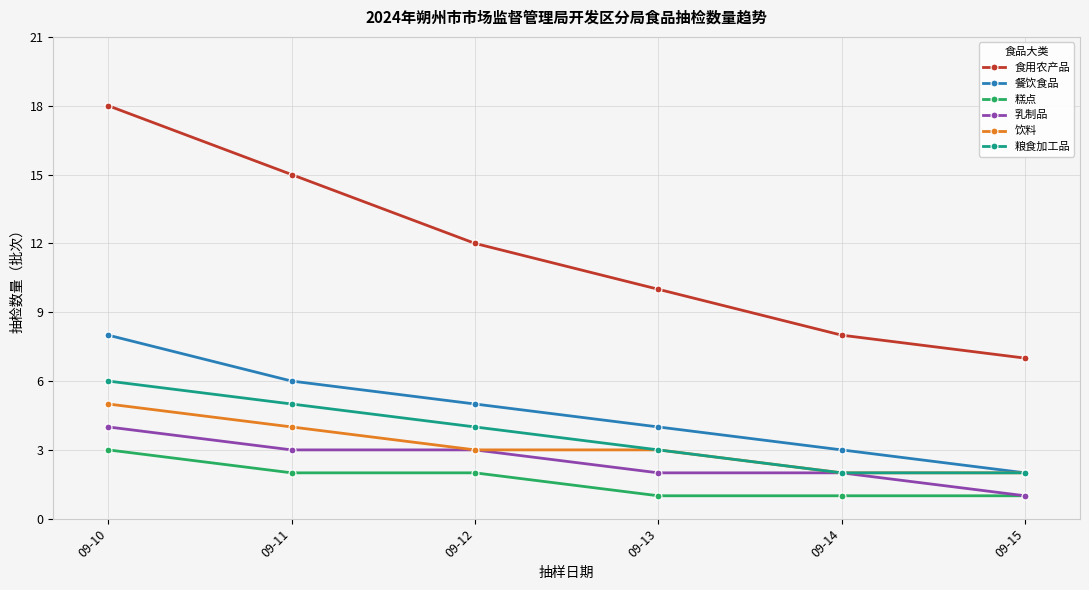

Reading left to right, extract all data points from this chart.

食用农产品: 09-10=18	09-11=15	09-12=12	09-13=10	09-14=8	09-15=7
餐饮食品: 09-10=8	09-11=6	09-12=5	09-13=4	09-14=3	09-15=2
糕点: 09-10=3	09-11=2	09-12=2	09-13=1	09-14=1	09-15=1
乳制品: 09-10=4	09-11=3	09-12=3	09-13=2	09-14=2	09-15=1
饮料: 09-10=5	09-11=4	09-12=3	09-13=3	09-14=2	09-15=2
粮食加工品: 09-10=6	09-11=5	09-12=4	09-13=3	09-14=2	09-15=2